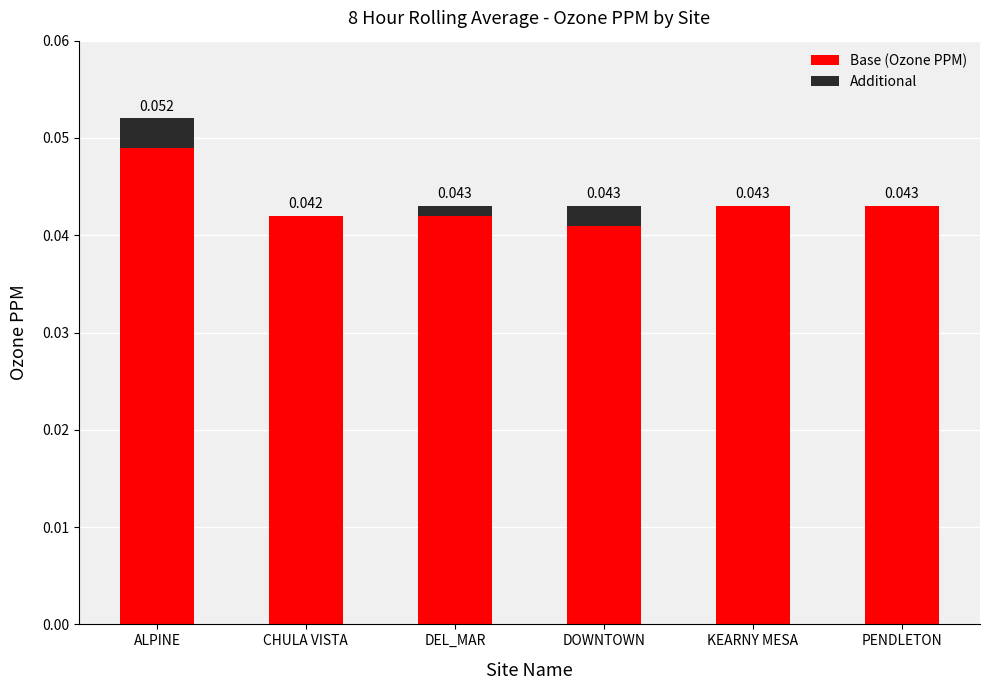

At which category is the sum across all series the highest?

ALPINE